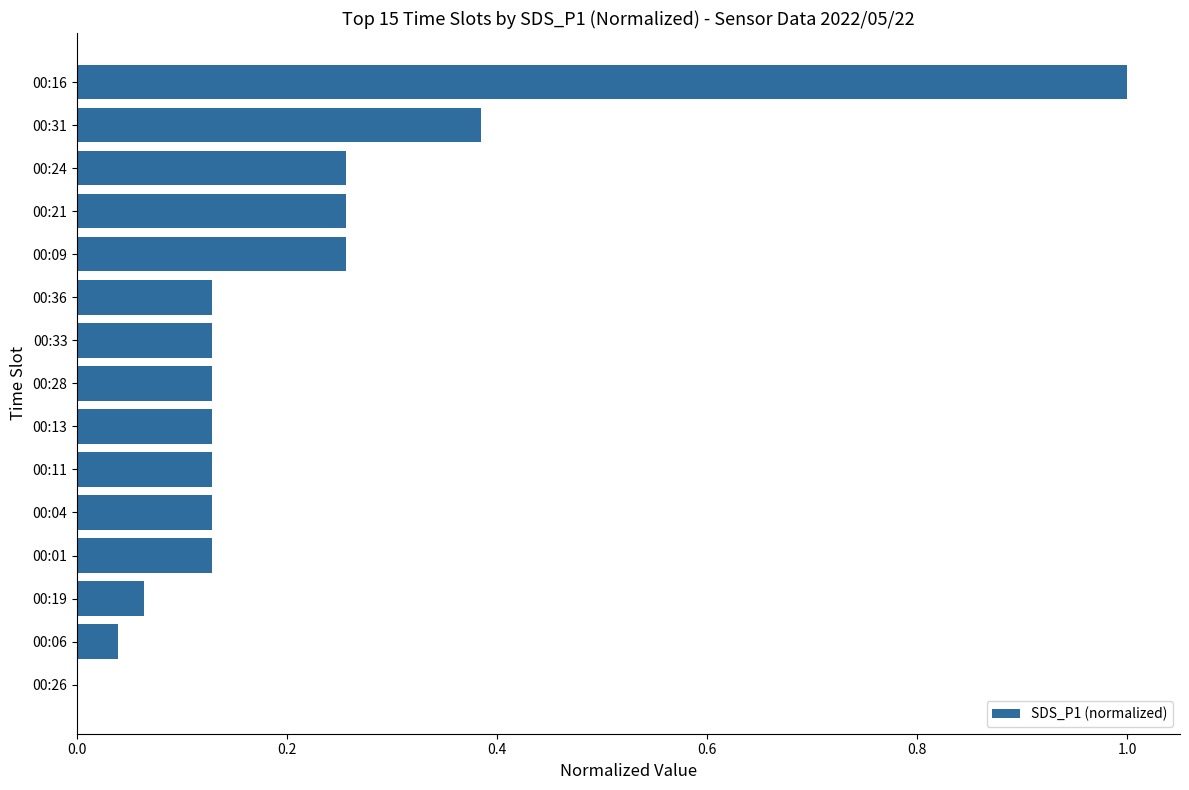

What is the change in value from 00:21 to 00:16?

+0.7